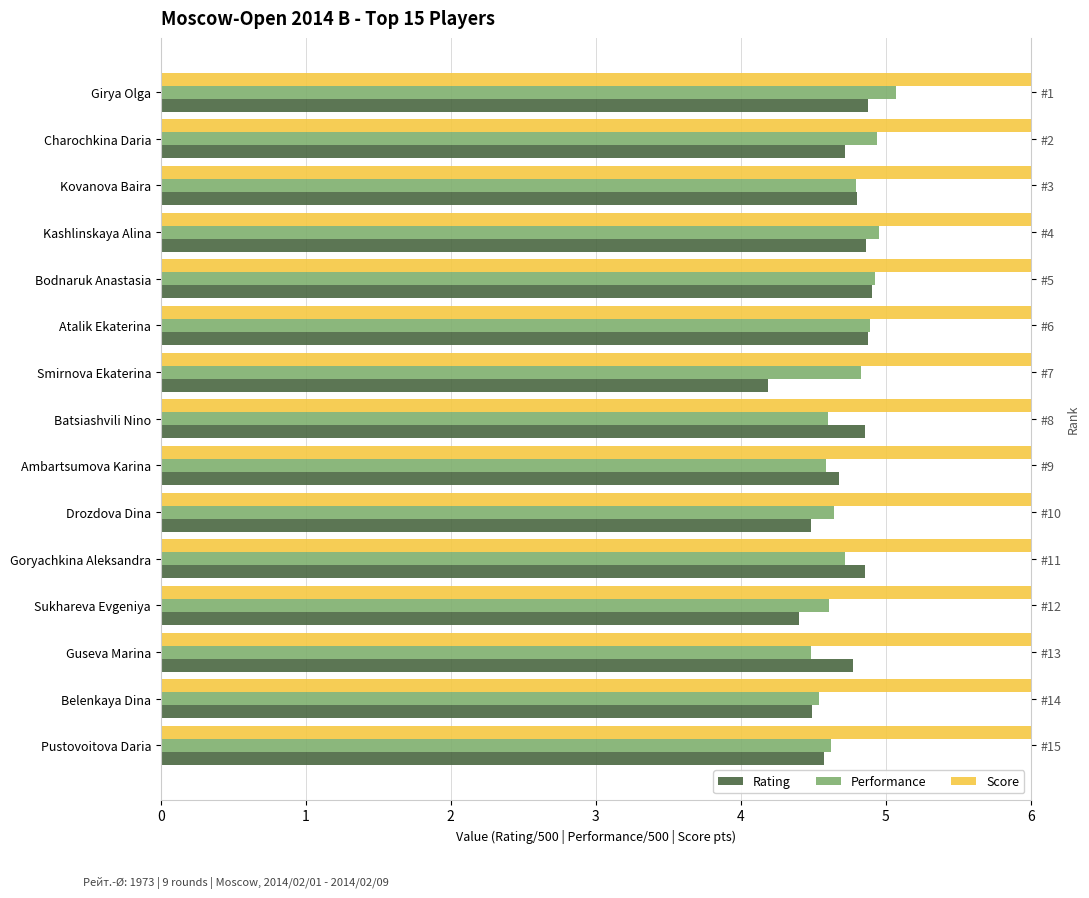

List the labels in order of Score value, smallest first.

Pustovoitova Daria, Ambartsumova Karina, Drozdova Dina, Goryachkina Aleksandra, Sukhareva Evgeniya, Guseva Marina, Belenkaya Dina, Charochkina Daria, Kovanova Baira, Kashlinskaya Alina, Bodnaruk Anastasia, Atalik Ekaterina, Smirnova Ekaterina, Batsiashvili Nino, Girya Olga